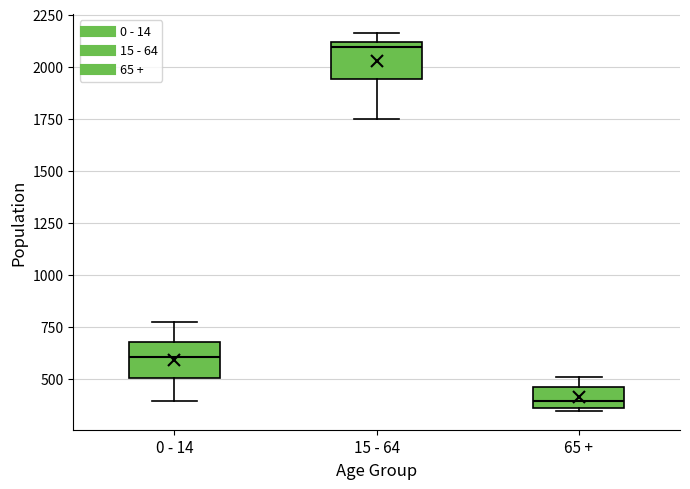

Reading left to right, read every box against the y-axis: the position of its median line, the range the box covers, and the ends of its whiskers. The values are not printed on the chart, so give them approximately, as read against the axis.

0 - 14: median 600, box 500 to 700, whiskers 400 to 750
15 - 64: median 2100 (just below the box's upper edge), box 1950 to 2100, whiskers 1750 to 2150
65 +: median 400, box 350 to 450, whiskers 350 (just below the box's lower edge) to 500